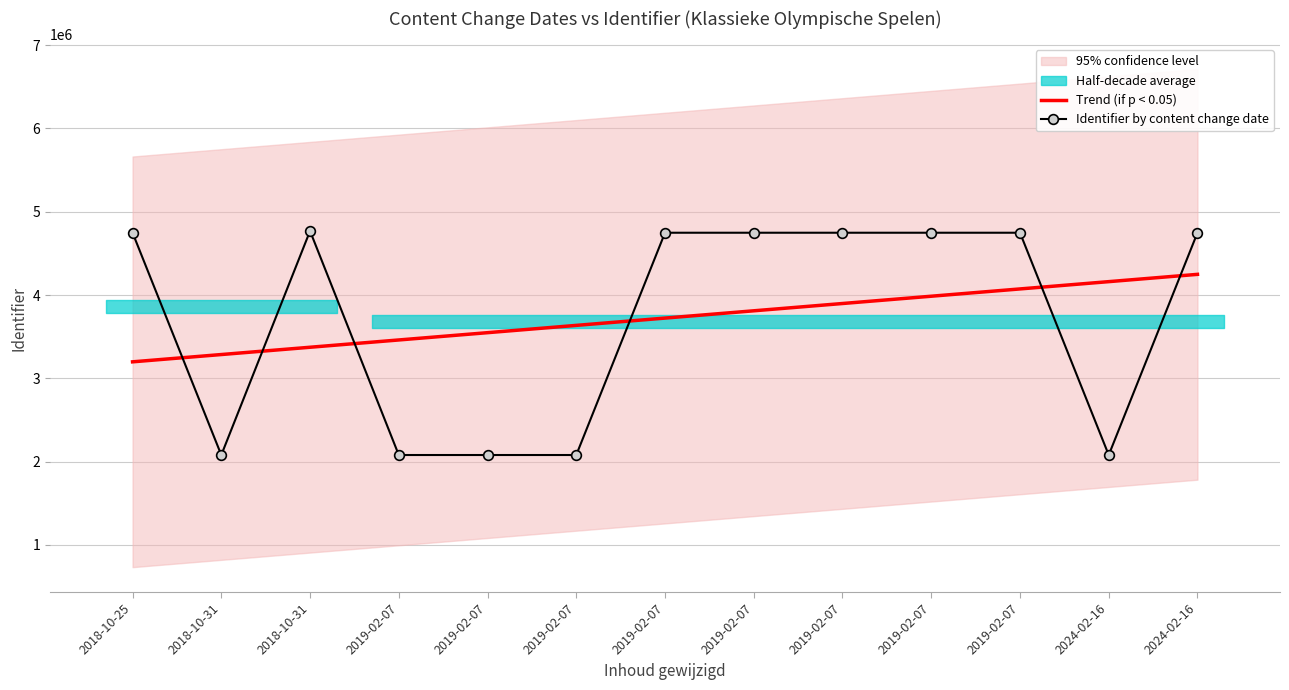

How many intersections are there between Trend (if p < 0.05) and Identifier by content change date?

6